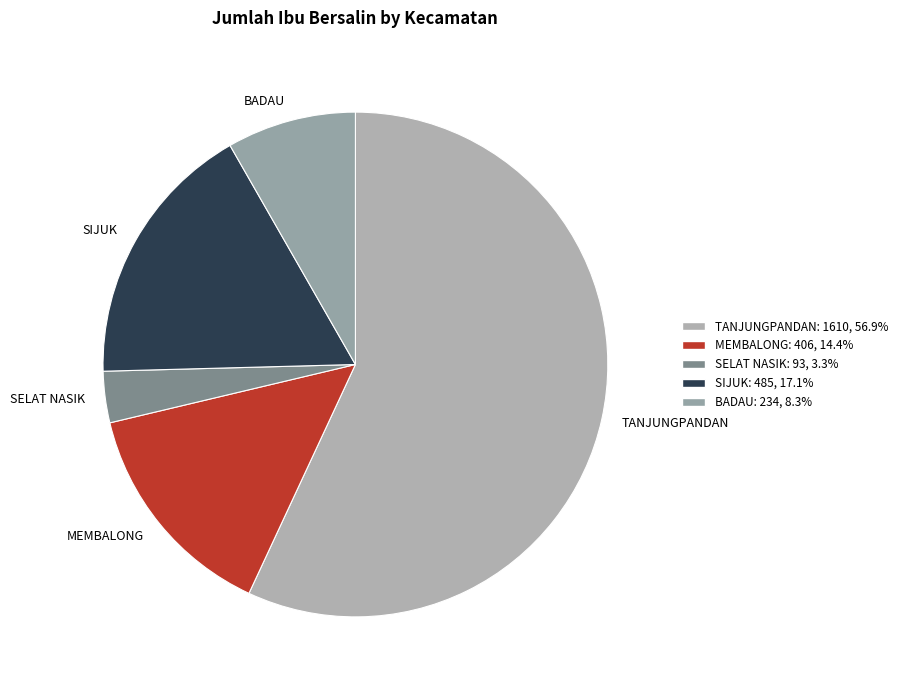

Approximately how many times larger is the value at MEMBALONG compared to SELAT NASIK?

4.4